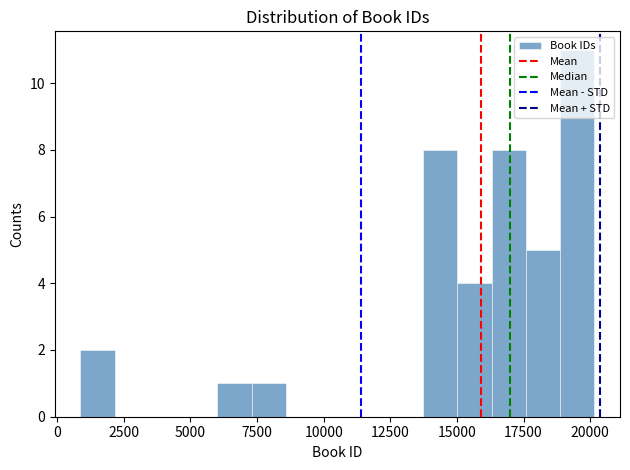

Around what value on the x-axis is the tallest bar? Give the approximate position of its centre, as read against the axis.

19500